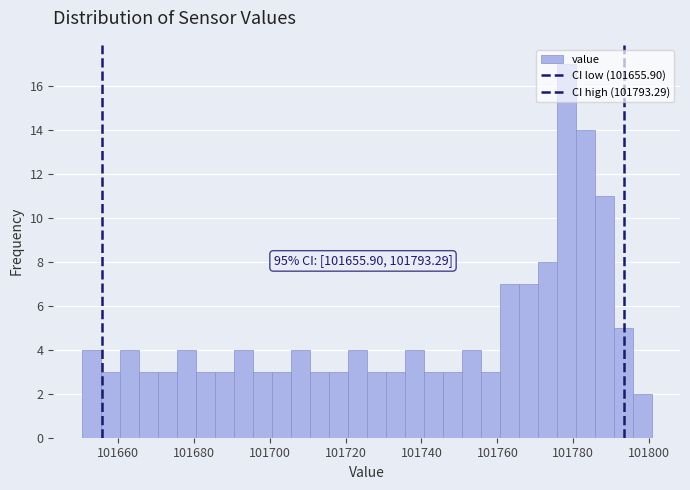

Around what value on the x-axis is the tallest bar? Give the approximate position of its centre, as read against the axis.

101778